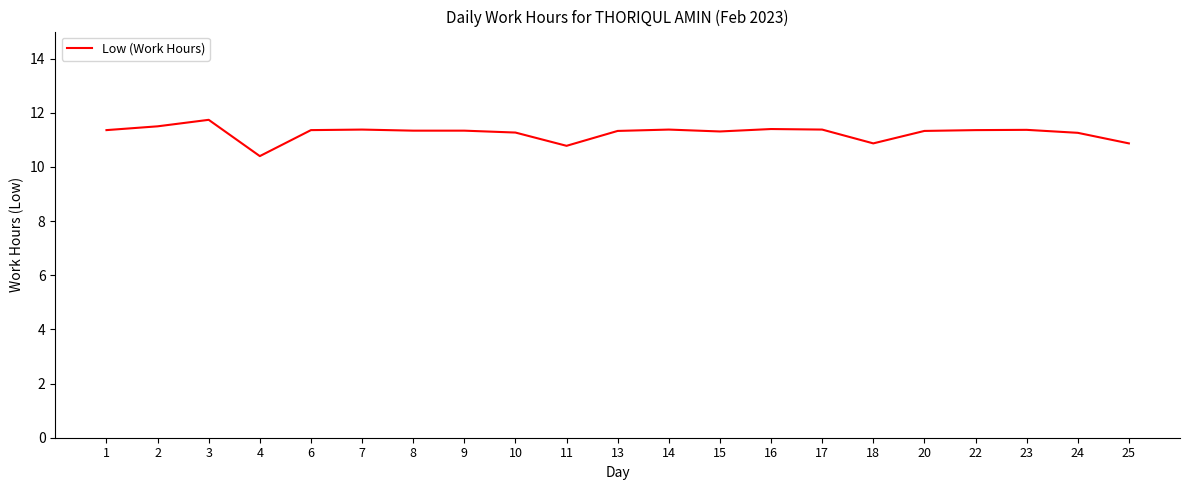

The value at 4 is 10.4. True or false?

True